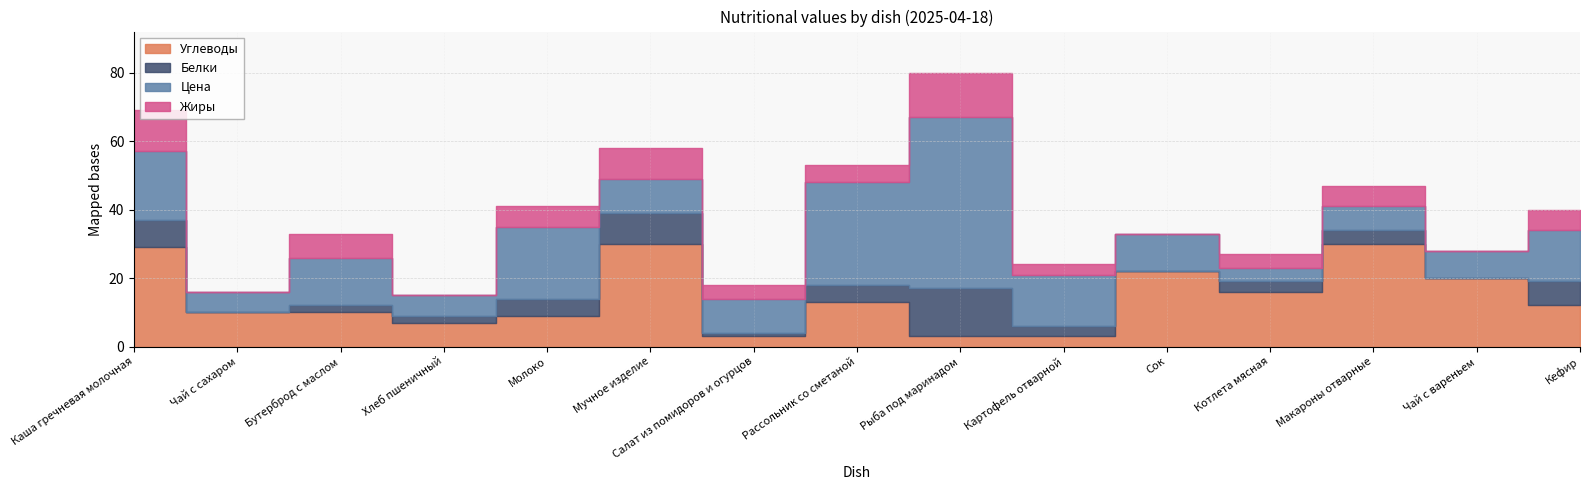

What is the difference between the highest and lowest values at Кефир?

9